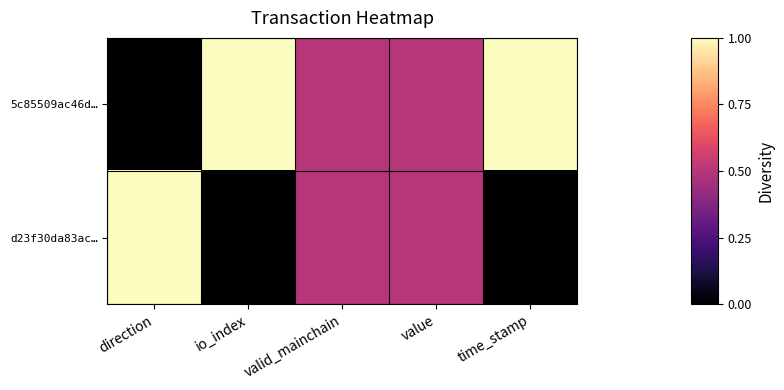

List the series in order of their overall mean, lowest first.

d23f30da83ac…, 5c85509ac46d…